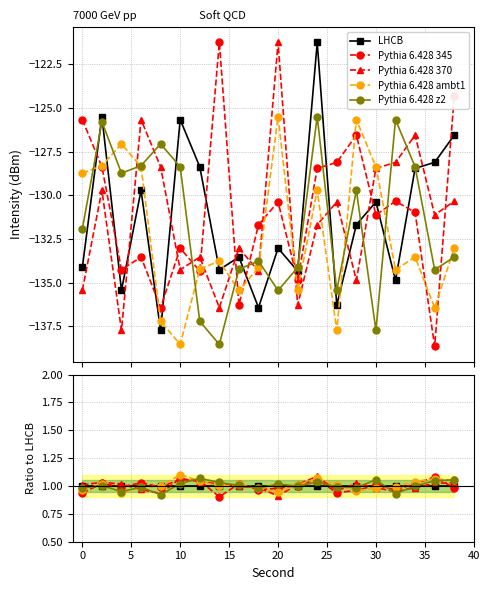

What is the difference between the Pythia 6.428 z2 values at 14 and 19?

0.1